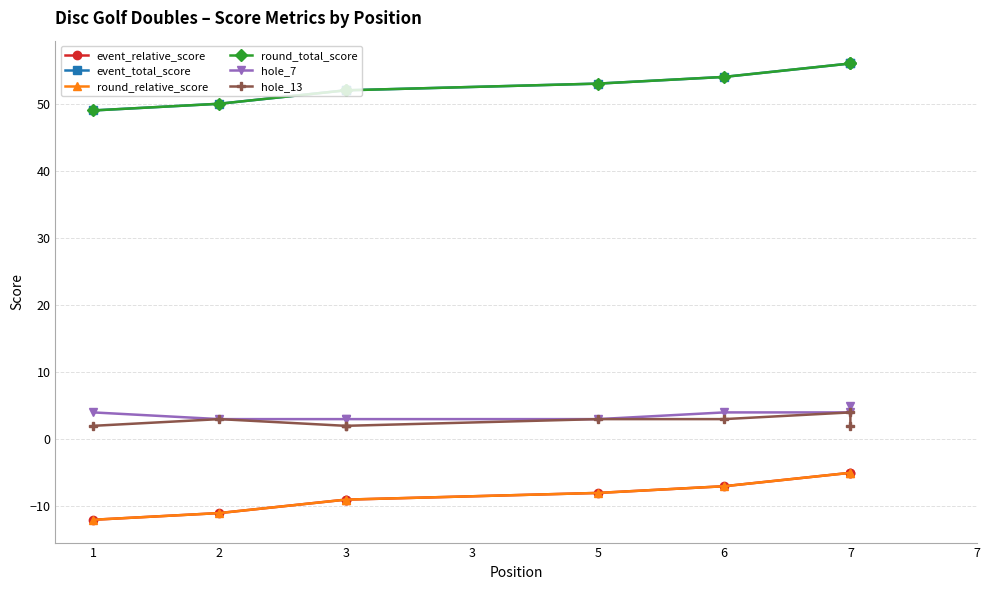

How many lines are shown in the chart?

6